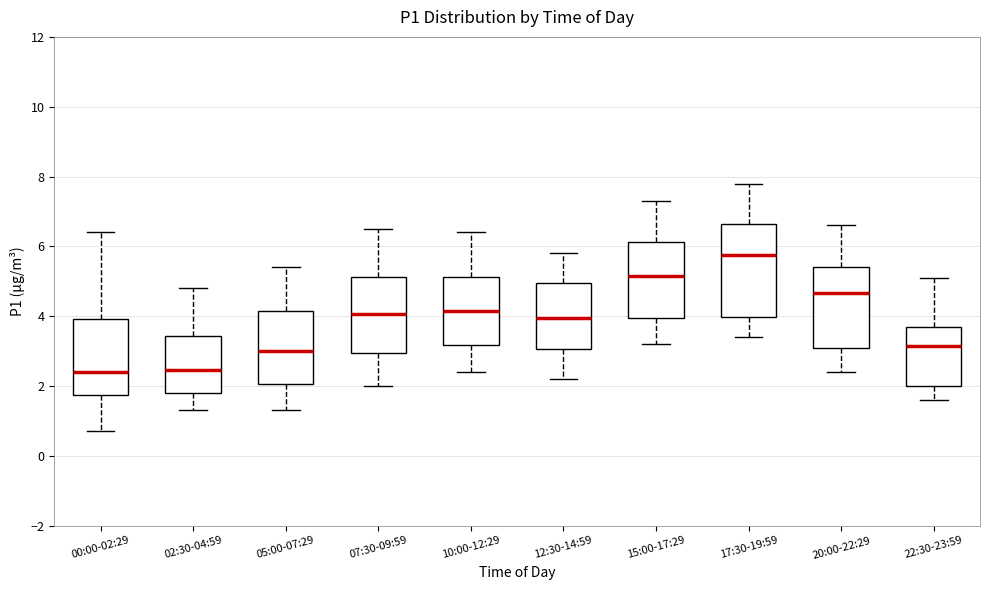

Which box is the tallest, from its lower edge to its upper edge?

17:30-19:59